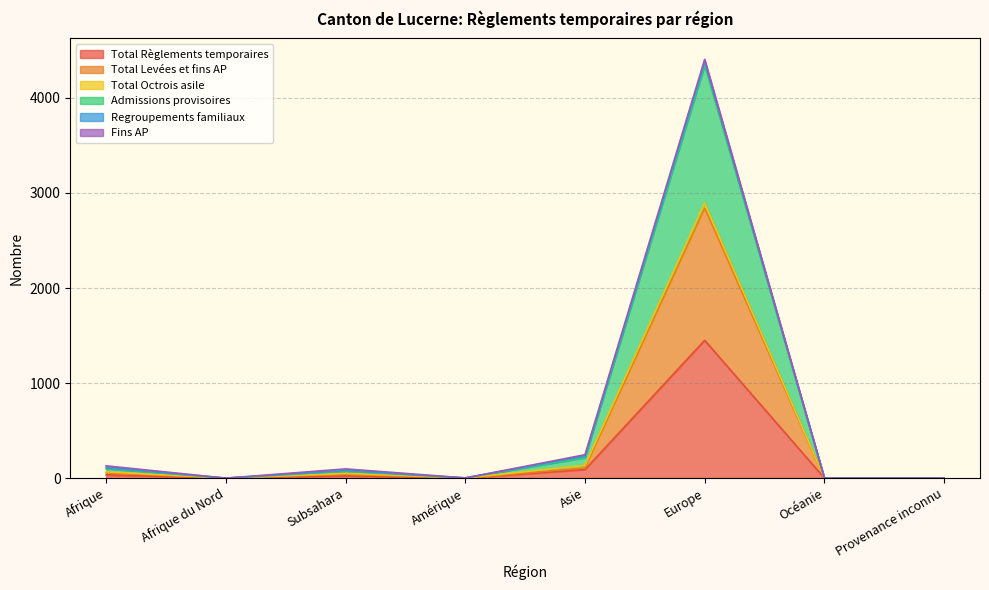

Where does the Total Levées et fins AP series first go above 41?

Afrique